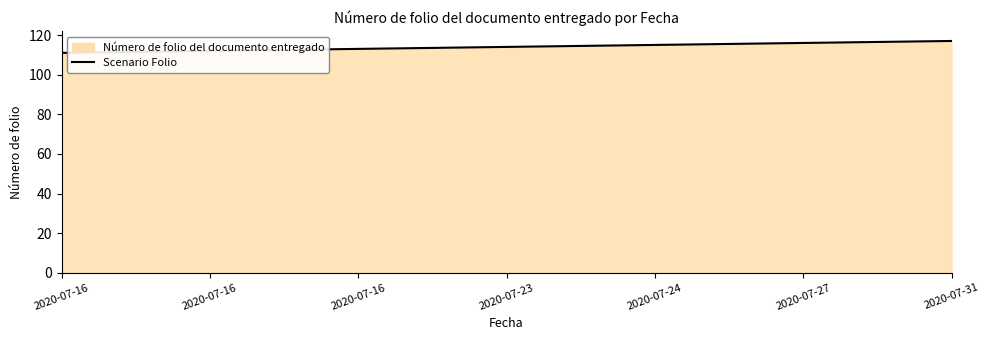

The chart shows a value of 34 at 2020-07-24. True or false?

False